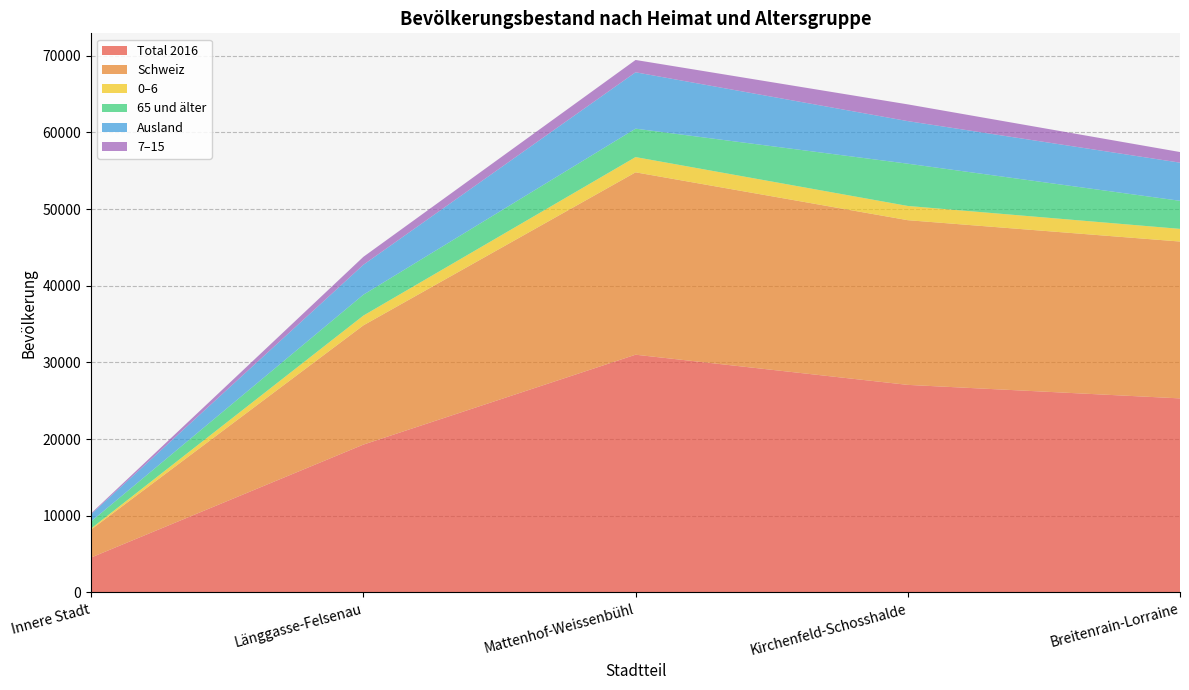

Reading left to right, extract all data points from this chart.

Total 2016: Innere Stadt=4560	Länggasse-Felsenau=19283	Mattenhof-Weissenbühl=31005	Kirchenfeld-Schosshalde=27071	Breitenrain-Lorraine=25309
Schweiz: Innere Stadt=3645	Länggasse-Felsenau=15547	Mattenhof-Weissenbühl=23781	Kirchenfeld-Schosshalde=21475	Breitenrain-Lorraine=20453
0–6: Innere Stadt=148	Länggasse-Felsenau=1274	Mattenhof-Weissenbühl=1989	Kirchenfeld-Schosshalde=1856	Breitenrain-Lorraine=1652
65 und älter: Innere Stadt=918	Länggasse-Felsenau=2723	Mattenhof-Weissenbühl=3704	Kirchenfeld-Schosshalde=5510	Breitenrain-Lorraine=3659
Ausland: Innere Stadt=941	Länggasse-Felsenau=3900	Mattenhof-Weissenbühl=7352	Kirchenfeld-Schosshalde=5551	Breitenrain-Lorraine=4974
7–15: Innere Stadt=117	Länggasse-Felsenau=1038	Mattenhof-Weissenbühl=1607	Kirchenfeld-Schosshalde=2184	Breitenrain-Lorraine=1386